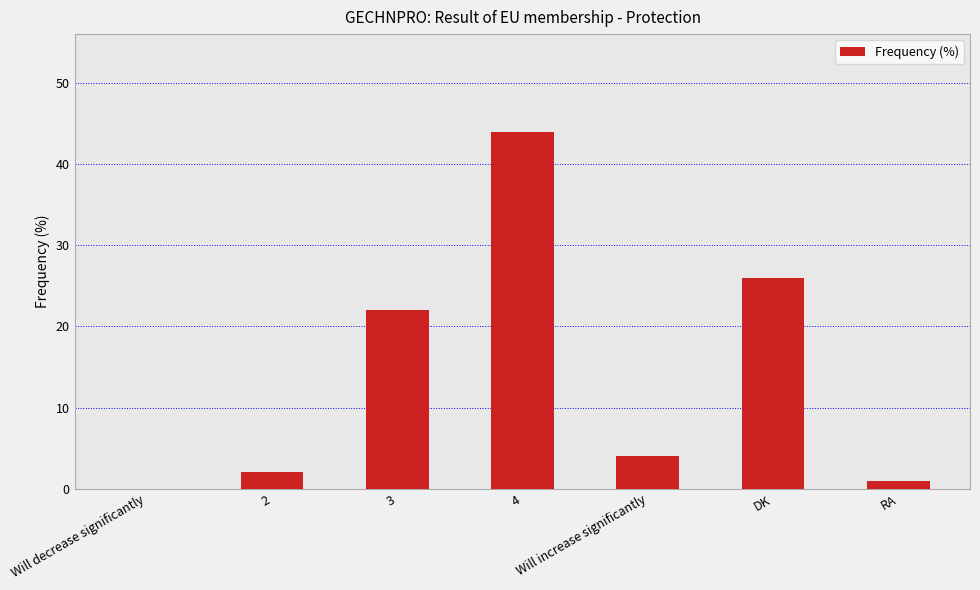

Are the bars horizontal?

No